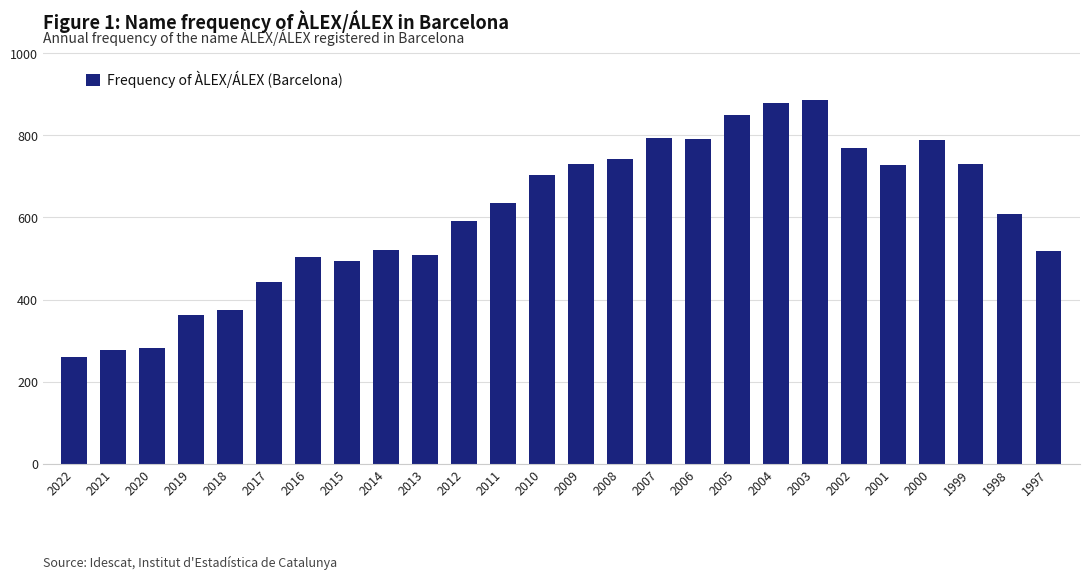

What is the change in value from 2017 to 2003?

+444